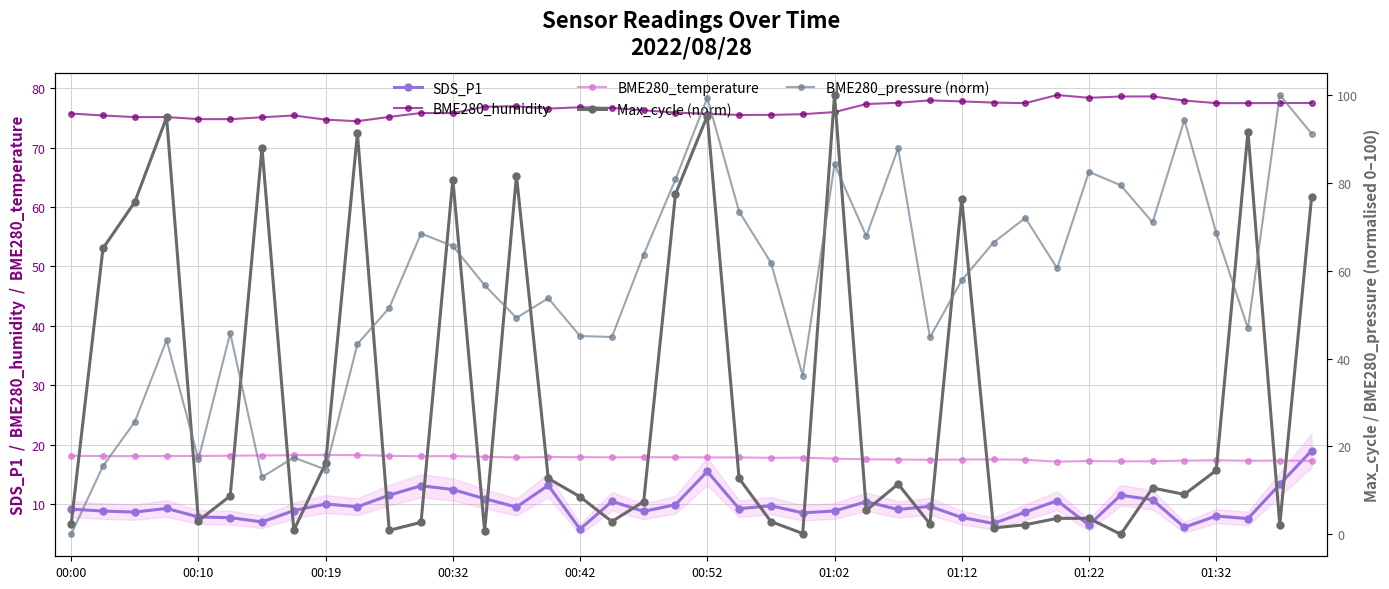

What are all the series names shown in the legend?

SDS_P1, BME280_humidity, BME280_temperature, Max_cycle (norm), BME280_pressure (norm)